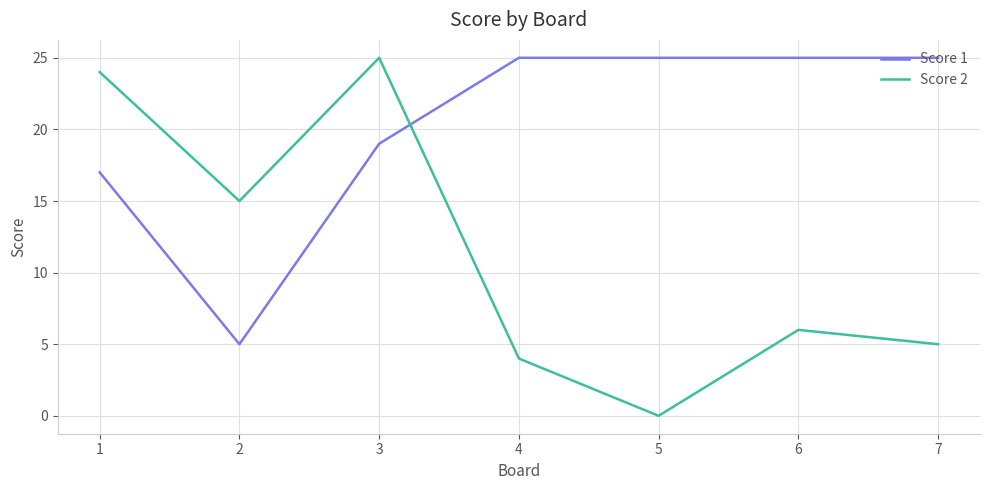

What is the total value across all series at 5?

25